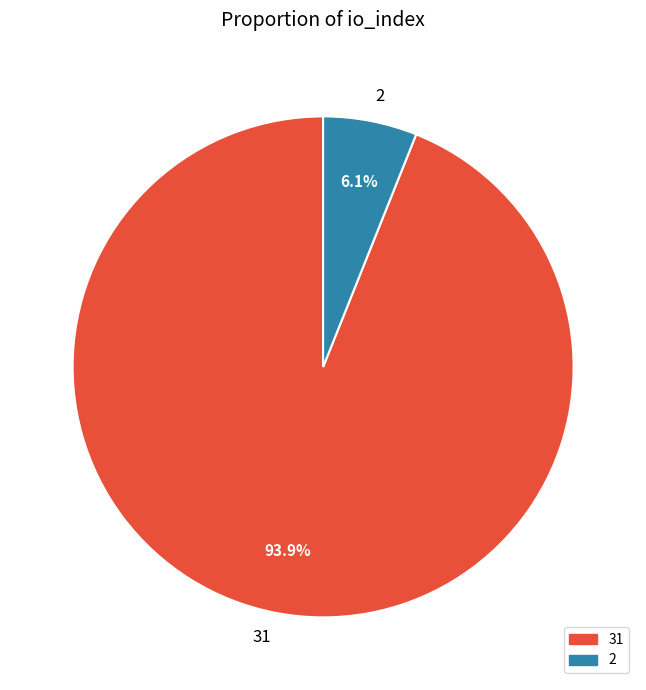

What is the largest slice in the pie chart?

31